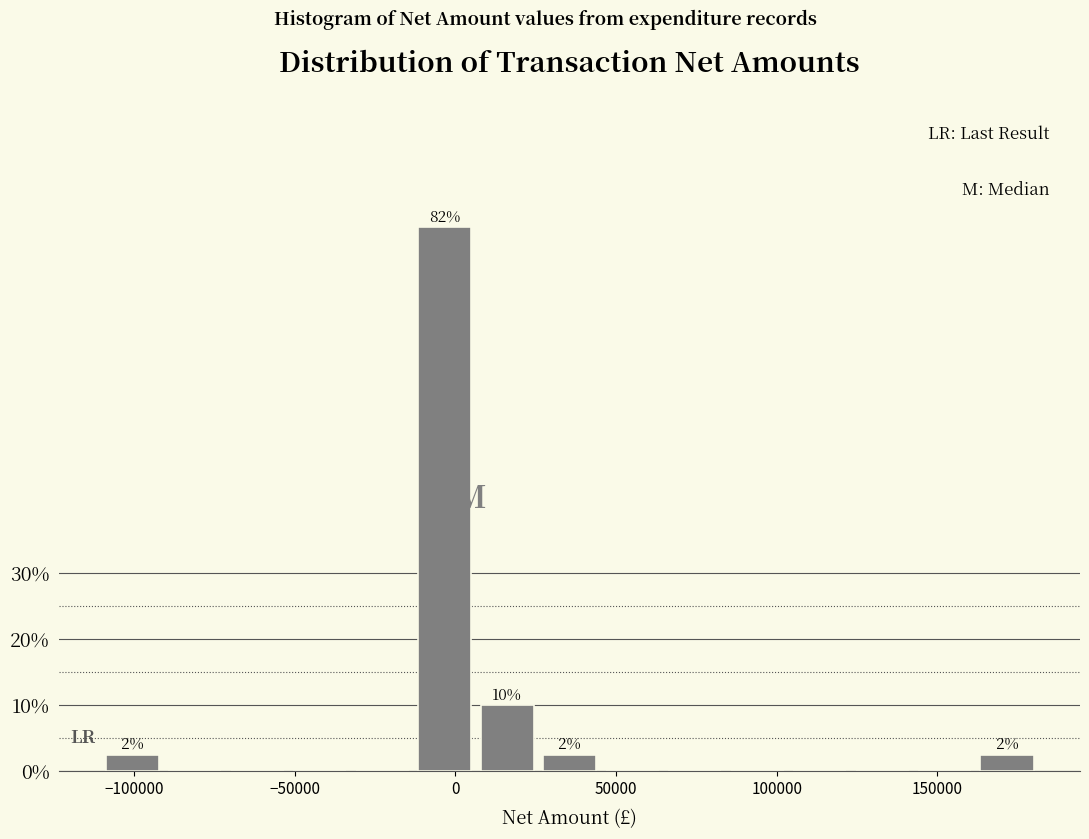

Read against the x-axis, roughly where is the centre of the tallest bar?

-5000